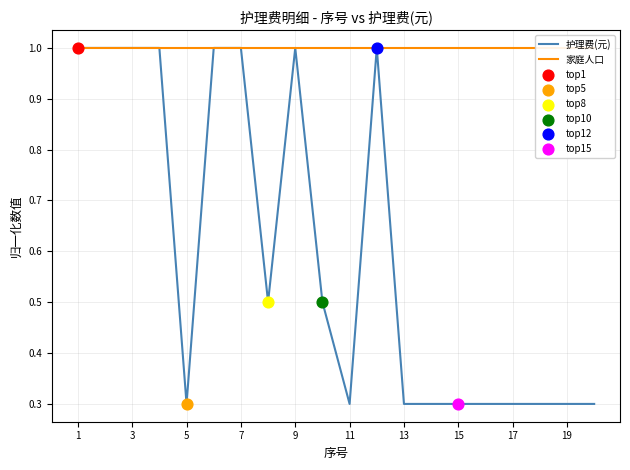

At how many categories does at least one series exceed 0?

20